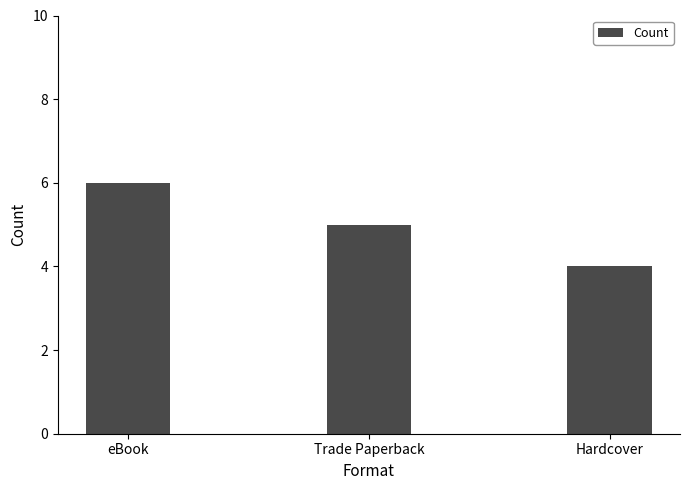

Reading left to right, extract all data points from this chart.

eBook=6	Trade Paperback=5	Hardcover=4